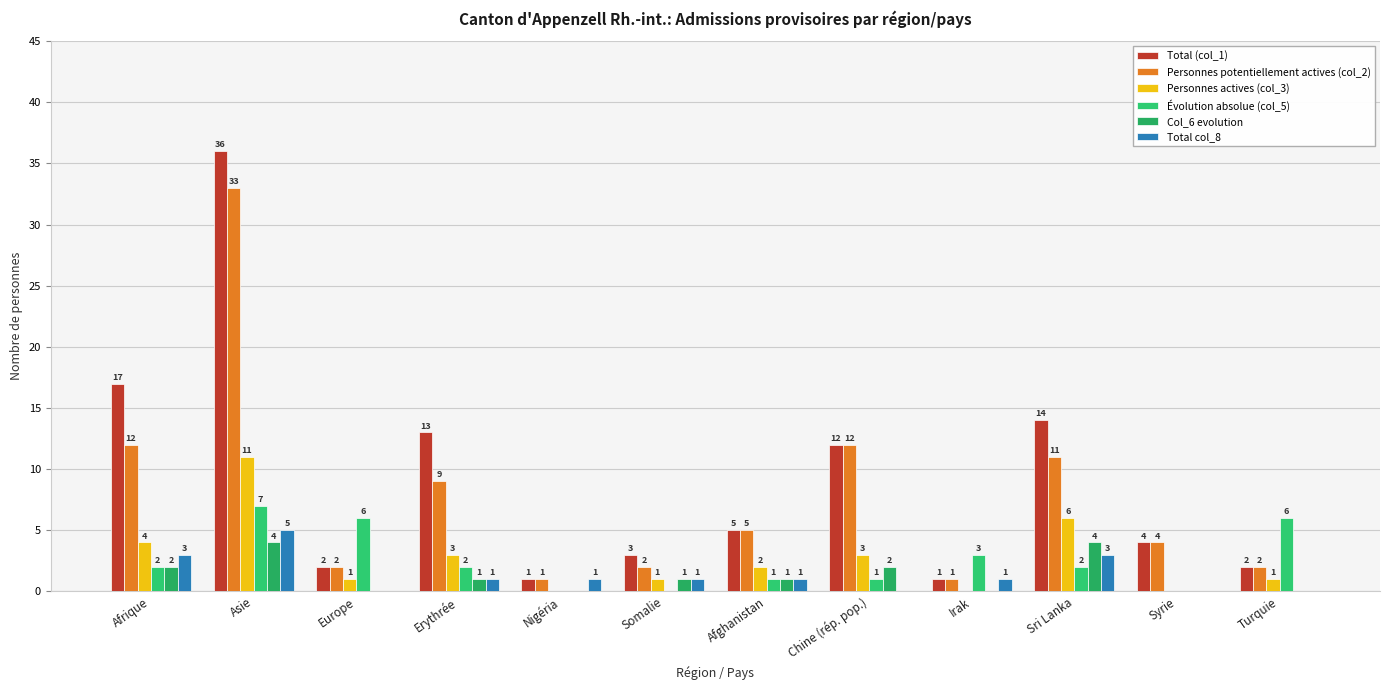

At Europe, list the series in order from largest to smallest.

Évolution absolue (col_5), Total (col_1), Personnes potentiellement actives (col_2), Personnes actives (col_3), Total col_8, Col_6 evolution